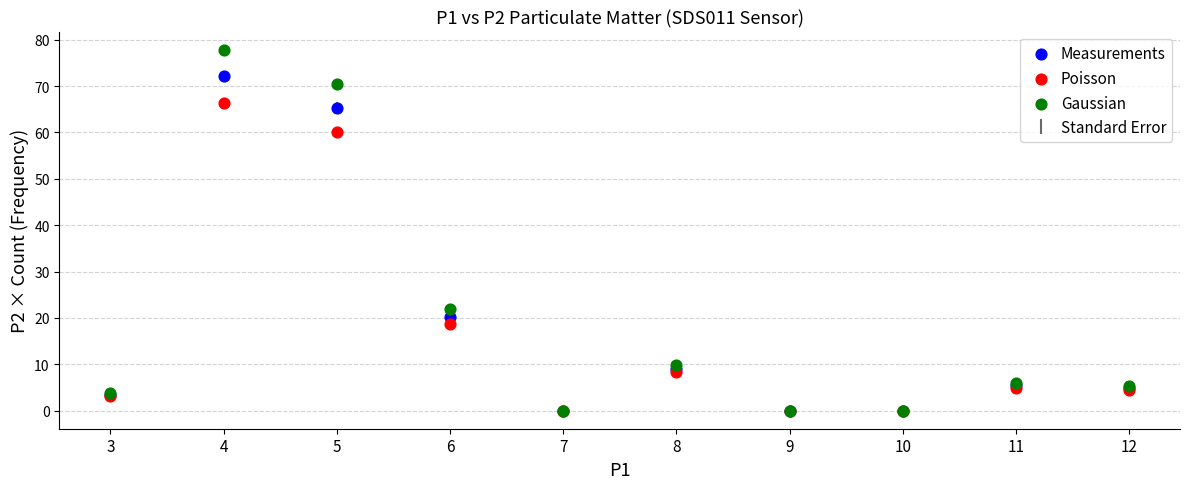

Across all series, what Y value is closest to 38?

21.9